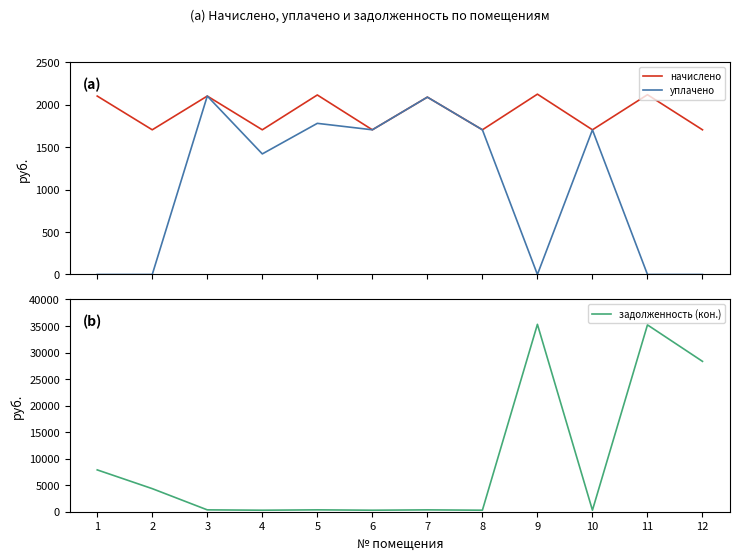

How many intersections are there between задолженность (кон.) and уплачено?

4